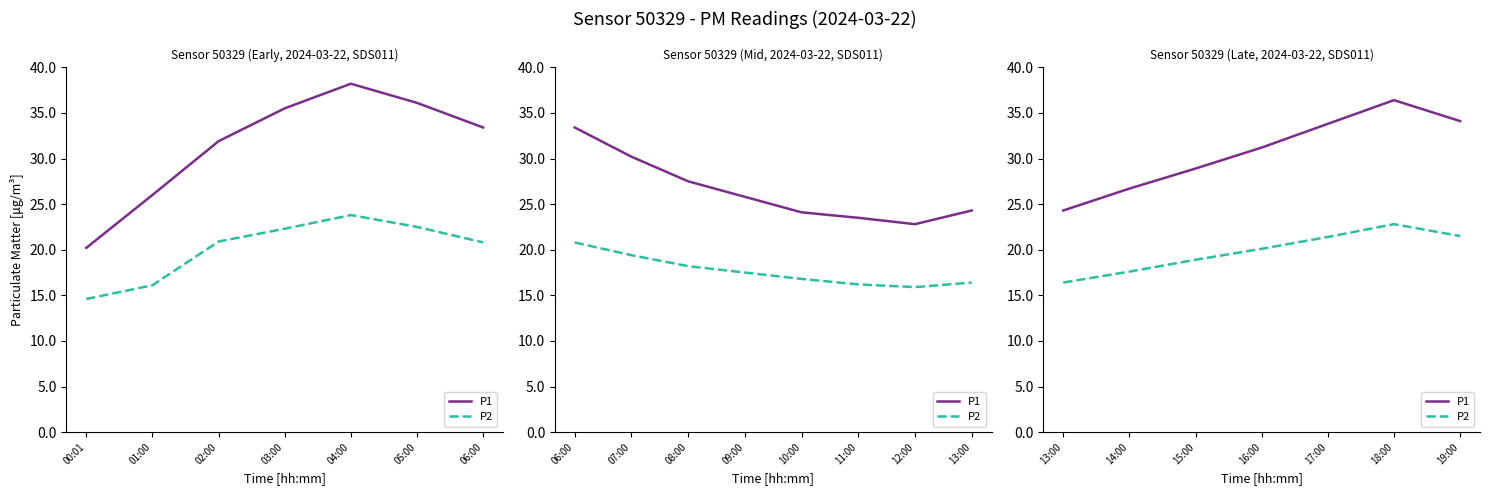

Where is P2 nearest to the value 19?

15:00